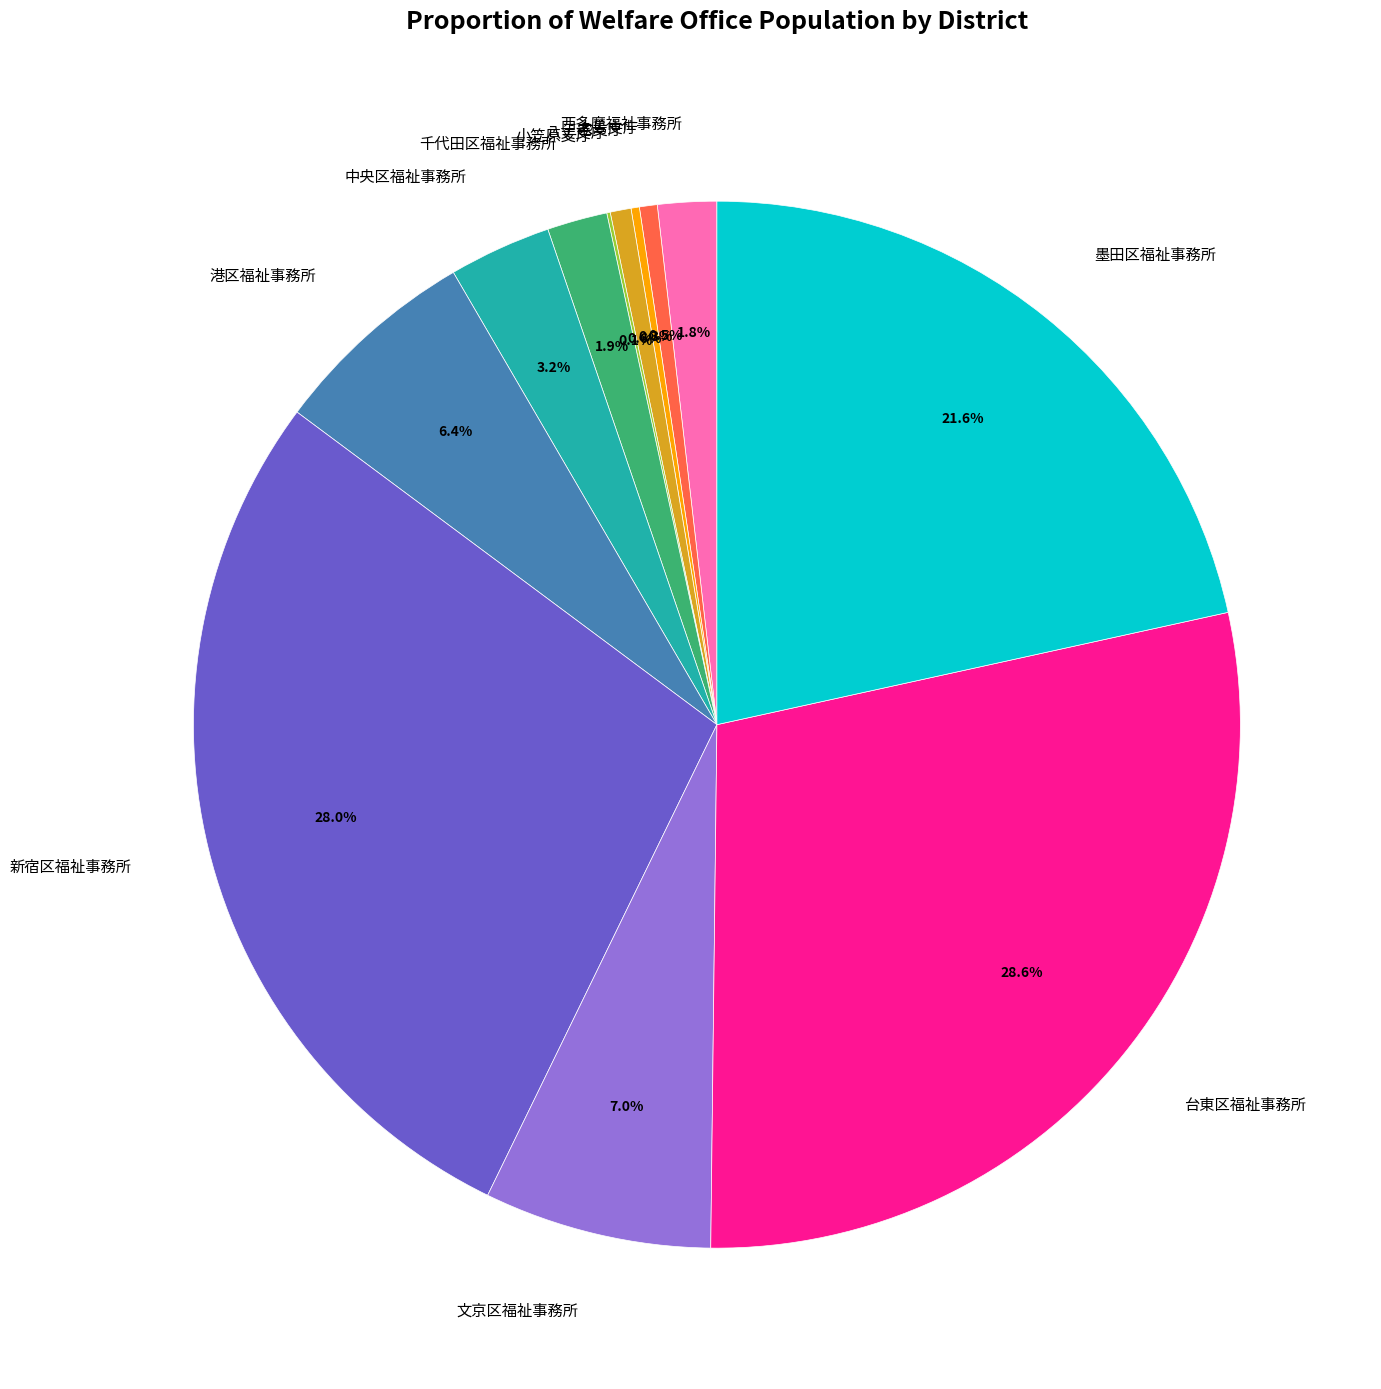

The 港区福祉事務所 slice represents 6% of the pie. True or false?

True